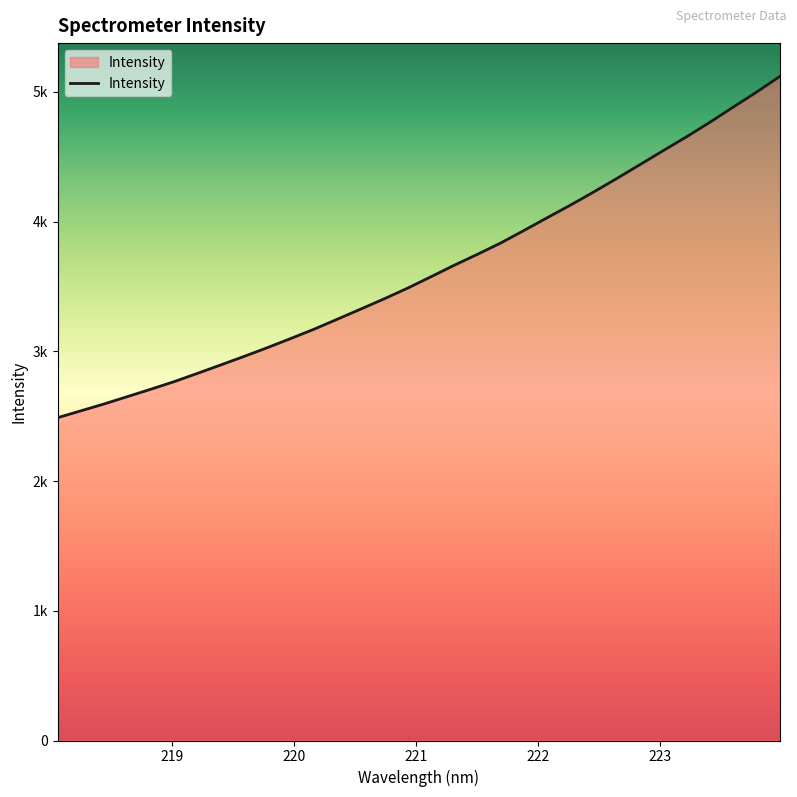

What is the maximum value shown in the chart?

5119.4